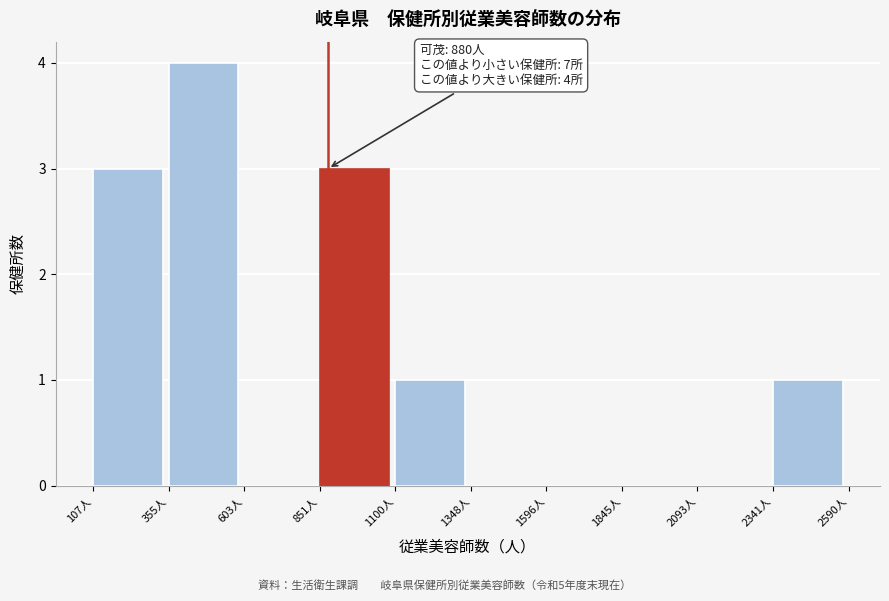

Over which range of the x-axis is the bar tallest?

350 to 600